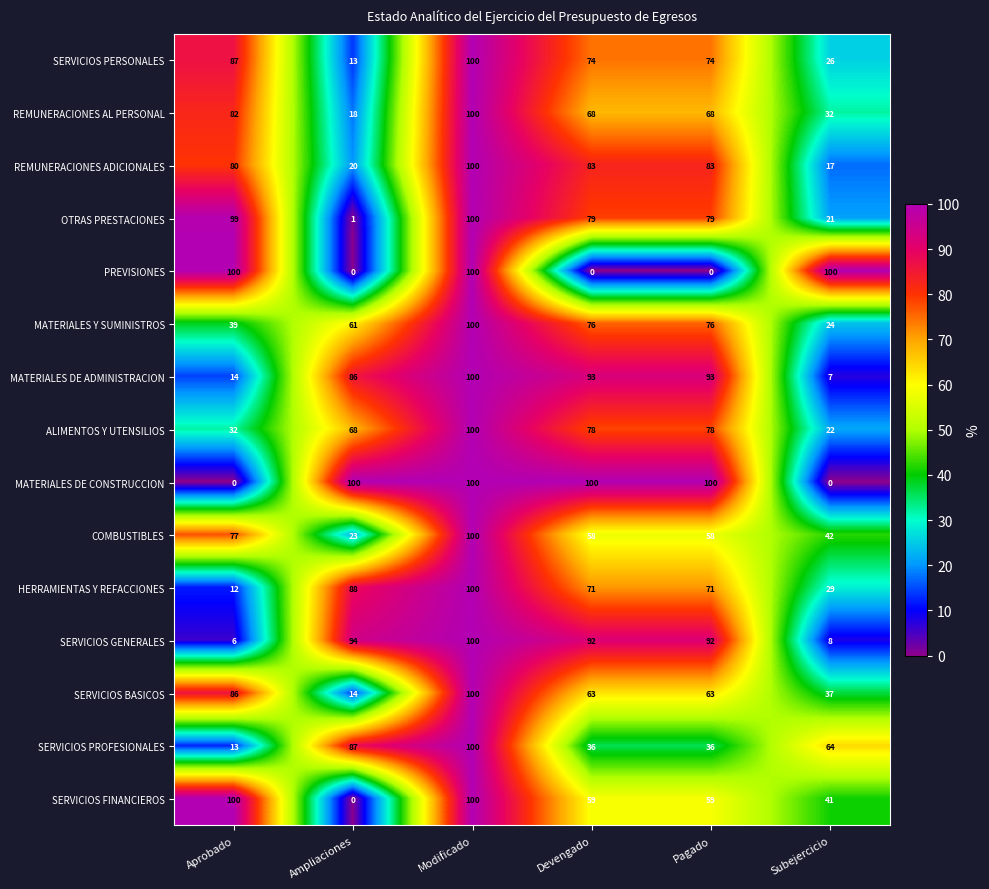

How many categories are shown in the chart?

6